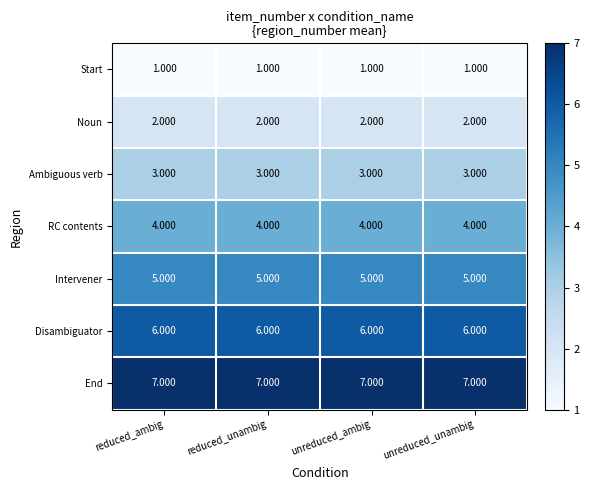

Rank the series by their average value, from highest to lowest.

End, Disambiguator, Intervener, RC contents, Ambiguous verb, Noun, Start